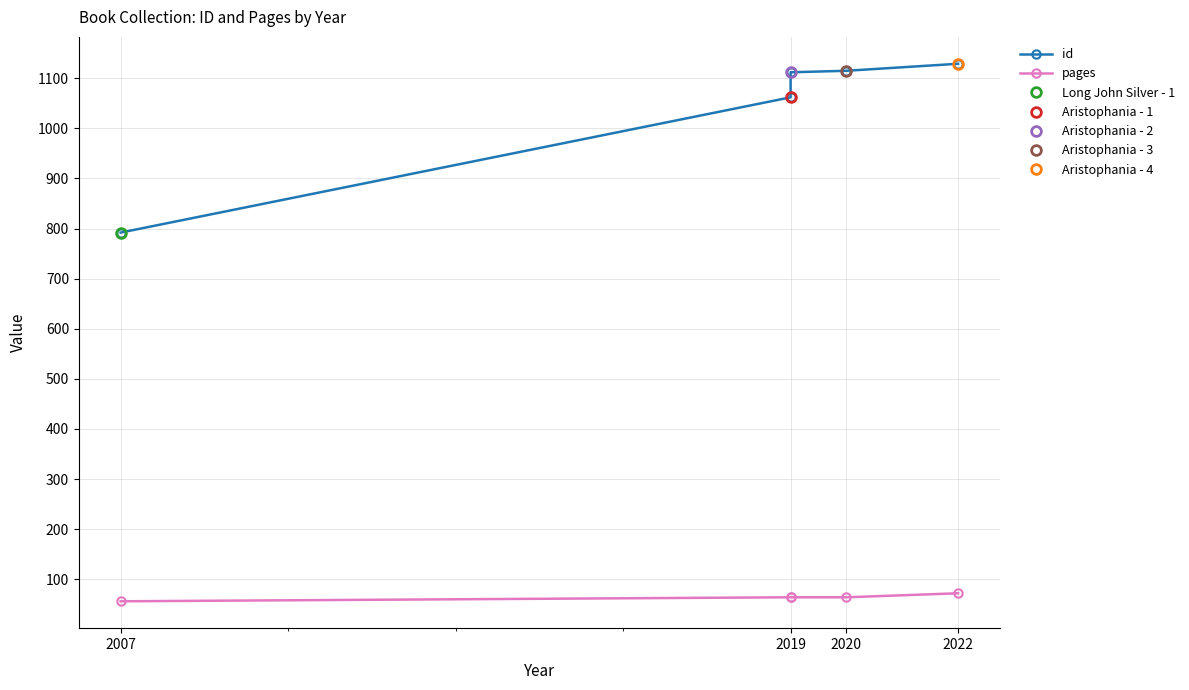

The id series shows 792 at 2007. True or false?

True